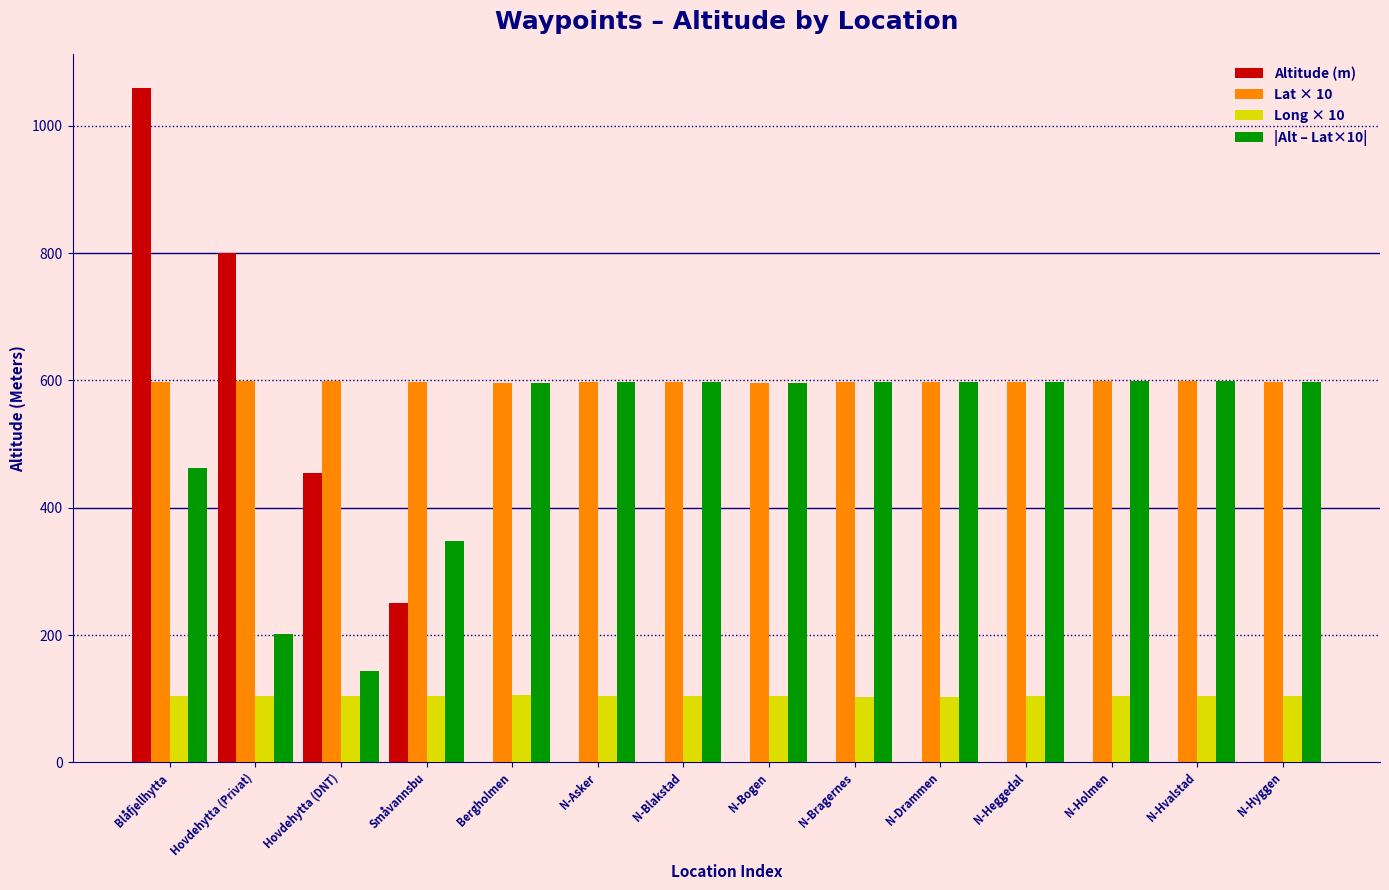

How many groups of bars are there?

14